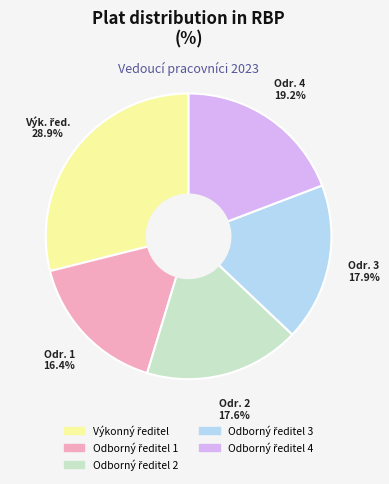

Does any single category account for the majority?

No